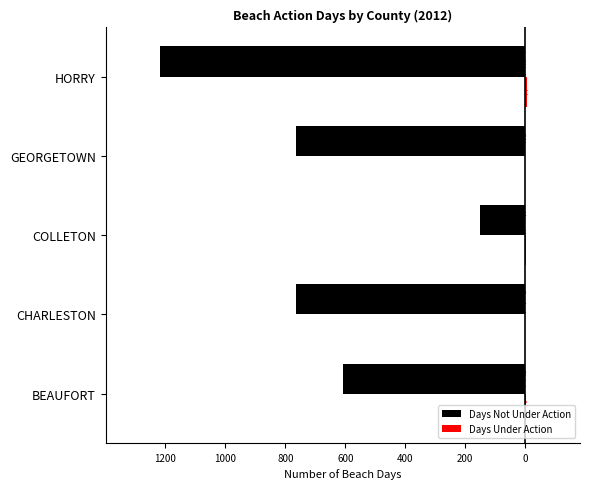

Count the number of categories in the chart.

5